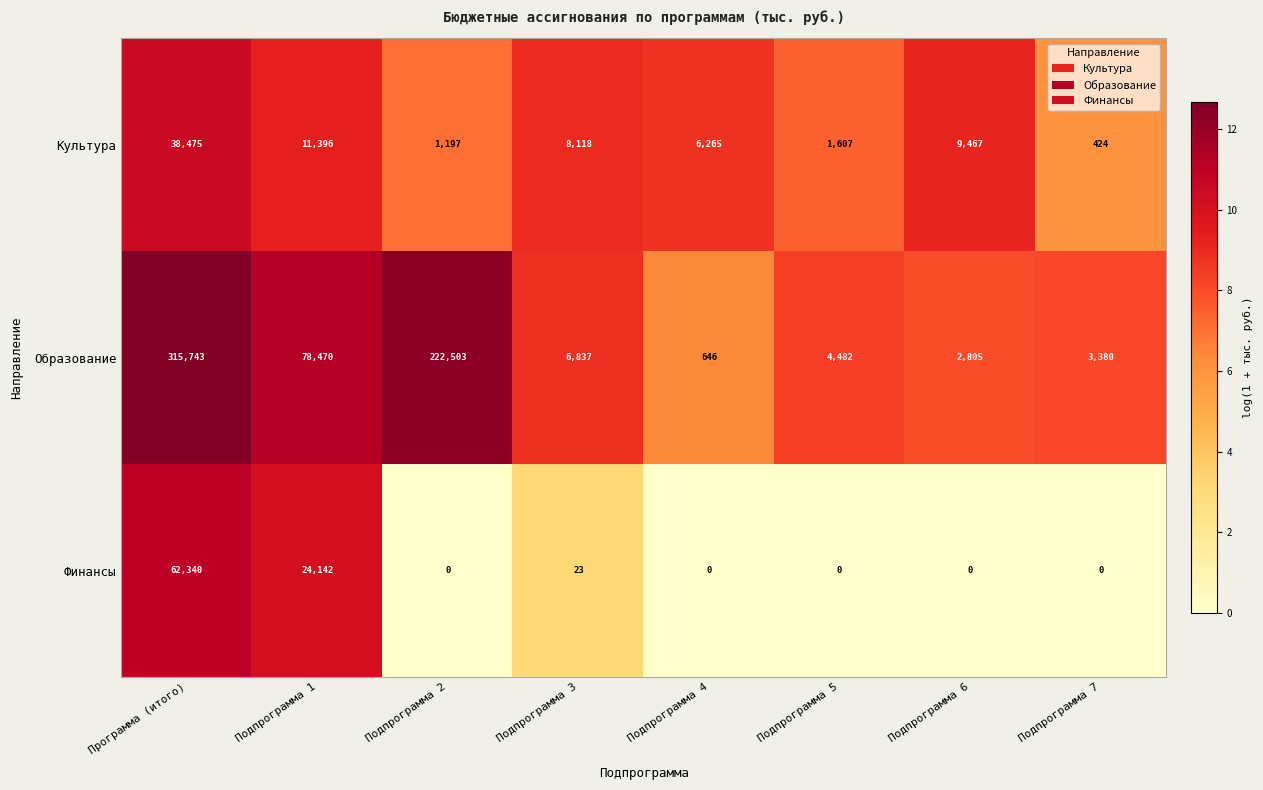

Where is Культура nearest to the value 19449?

Подпрограмма 1